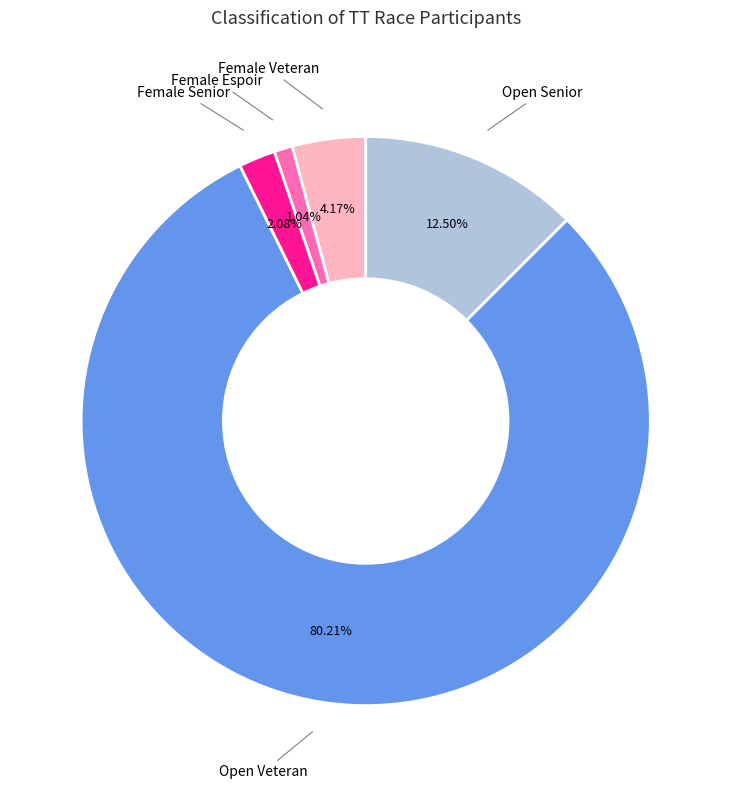

How many slices are in this pie chart?

5